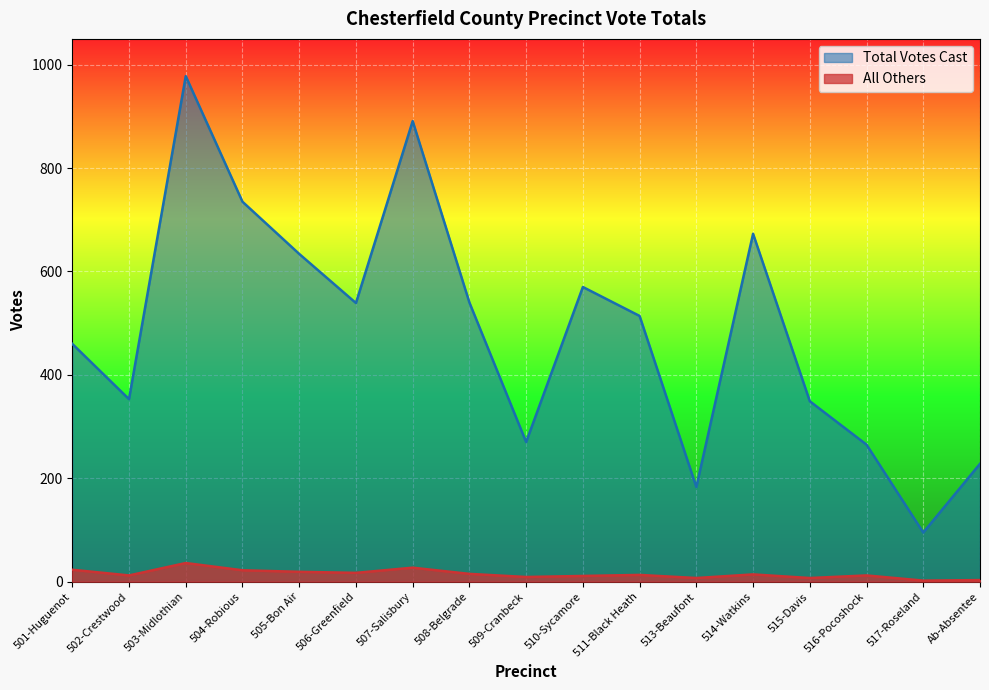

What position from the left is 505-Bon Air?

5